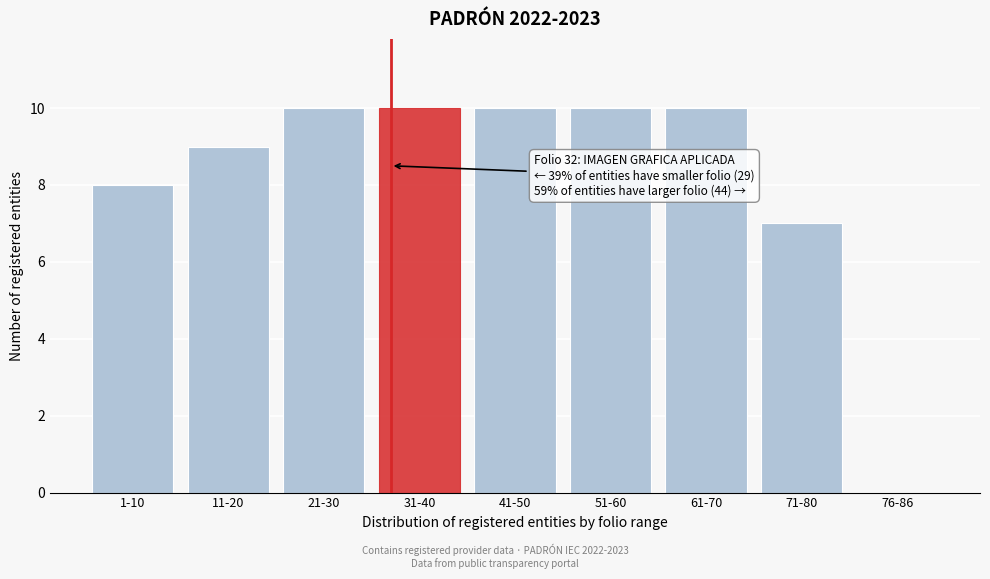

Reading left to right, list all the values displayed in this chart.

1-10=8	11-20=9	21-30=10	31-40=10	41-50=10	51-60=10	61-70=10	71-80=7	76-86=0